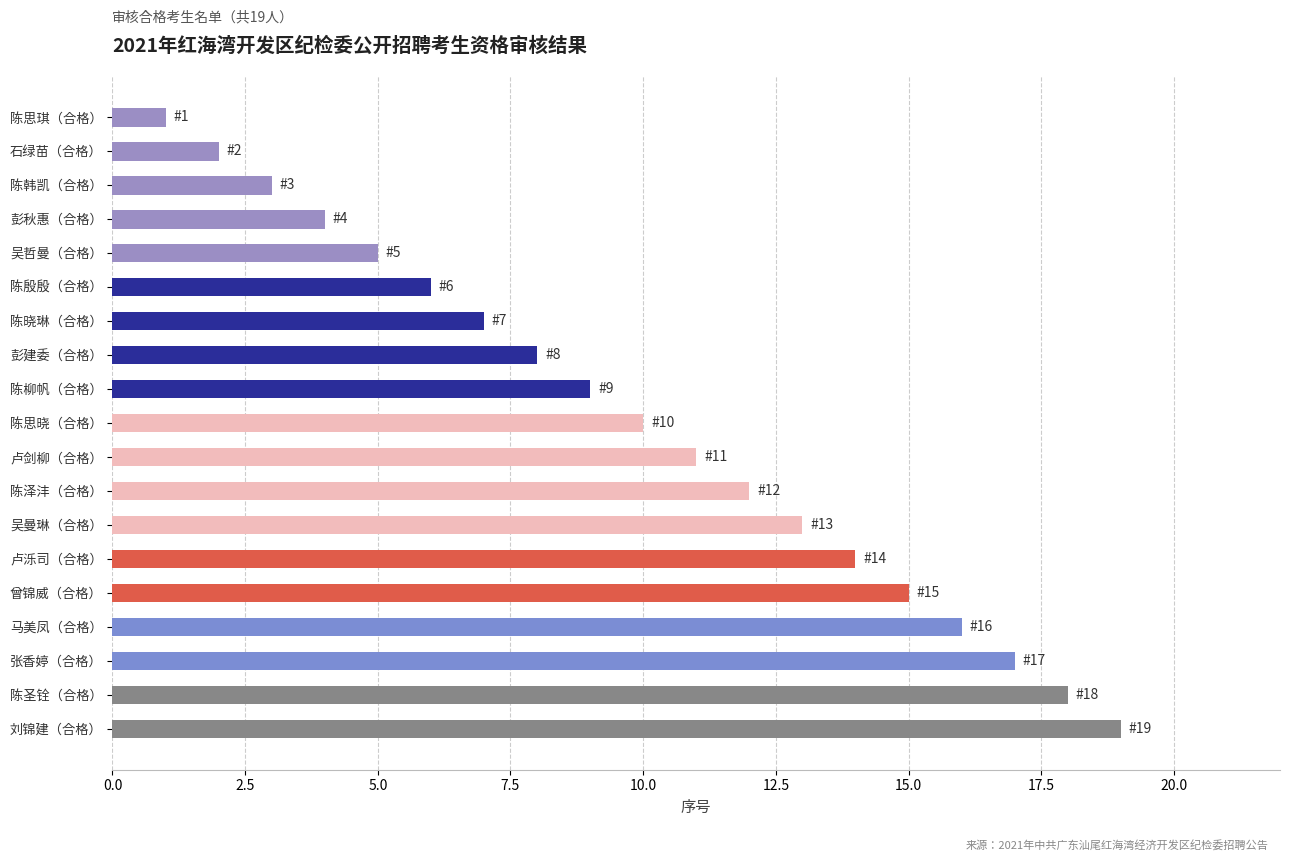

Rank the categories by value from lowest to highest.

陈思琪（合格）, 石绿苗（合格）, 陈韩凯（合格）, 彭秋惠（合格）, 吴哲曼（合格）, 陈殷殷（合格）, 陈晓琳（合格）, 彭建委（合格）, 陈柳帆（合格）, 陈思晓（合格）, 卢剑柳（合格）, 陈泽沣（合格）, 吴曼琳（合格）, 卢泺司（合格）, 曾锦威（合格）, 马美凤（合格）, 张香婷（合格）, 陈圣铨（合格）, 刘锦建（合格）